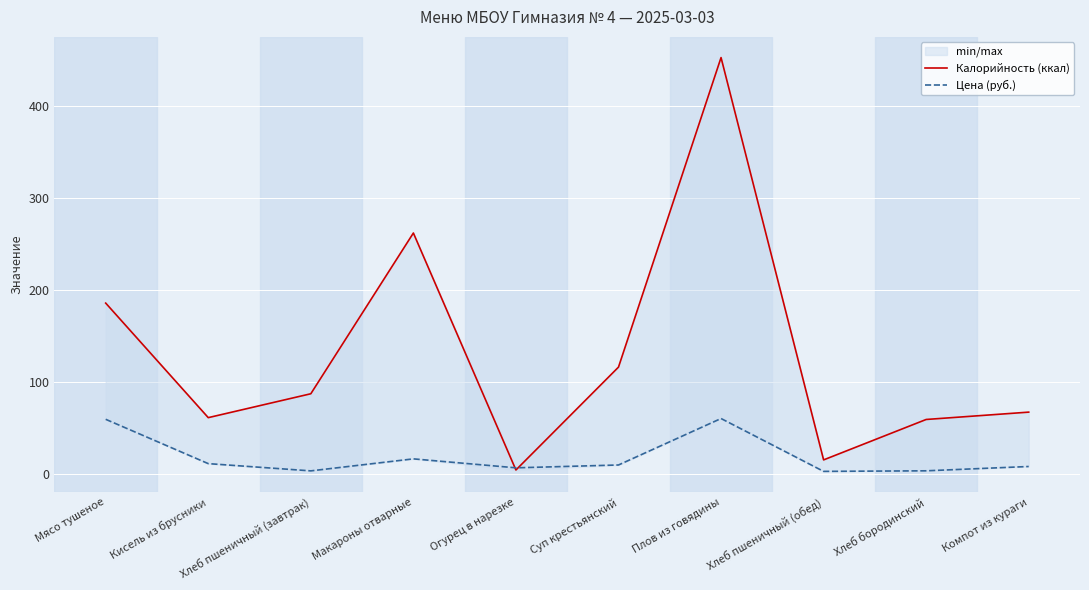

Where is the first local maximum for Калорийность (ккал)?

Макароны отварные